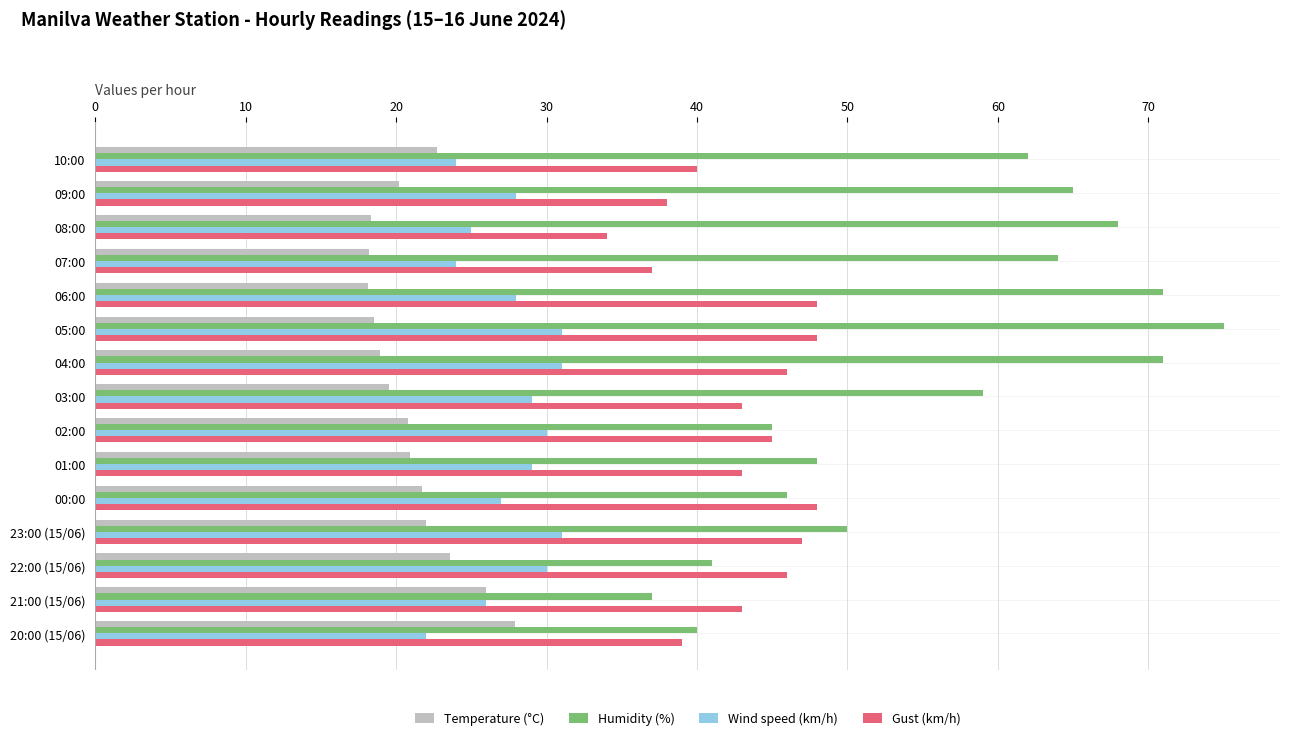

Count the number of categories in the chart.

15